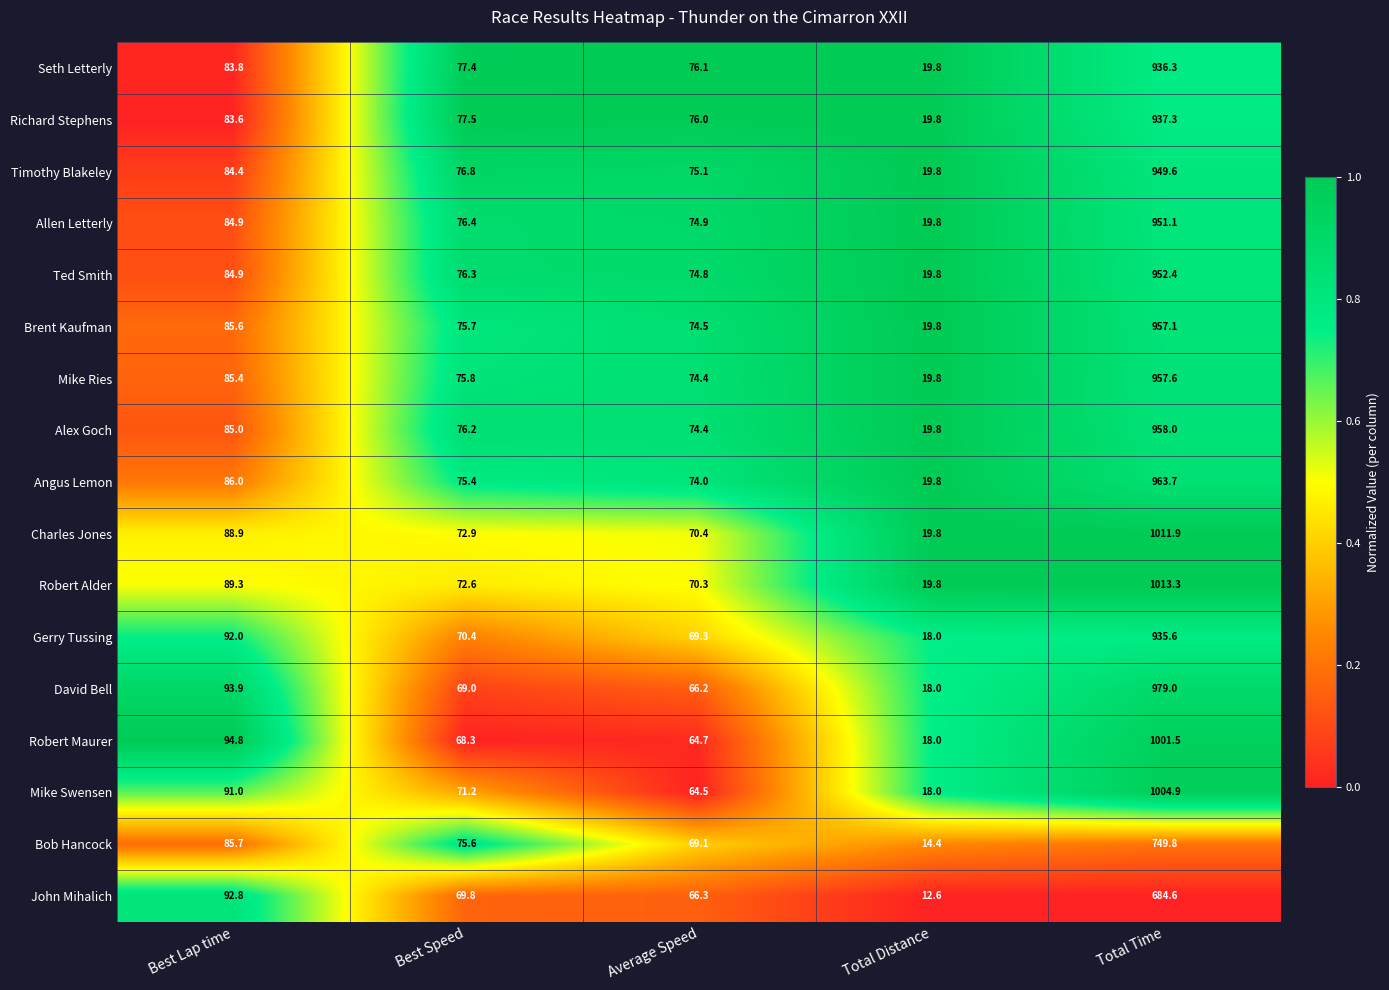

Which series has the largest total across all categories?

Robert Alder